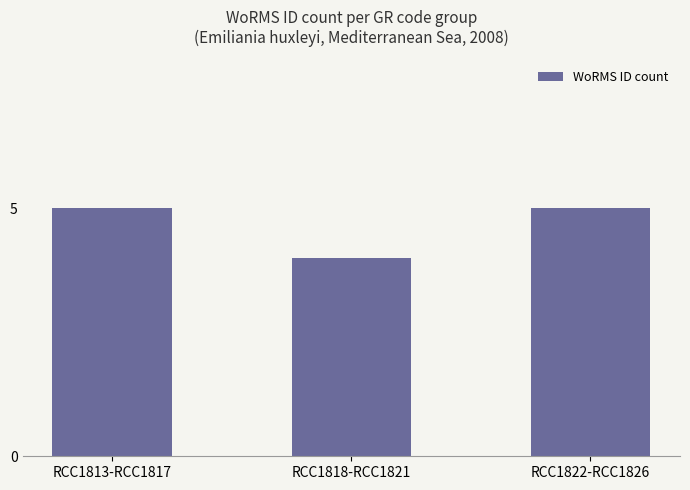

Are the bars grouped side by side (vs. stacked)?

No